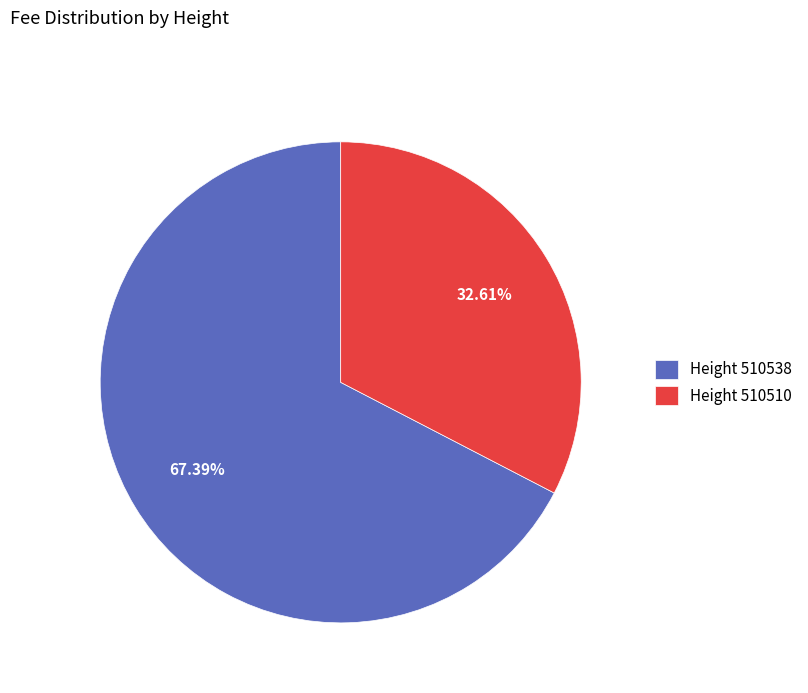

Combined, do Height 510538 and Height 510510 account for over 50%?

Yes